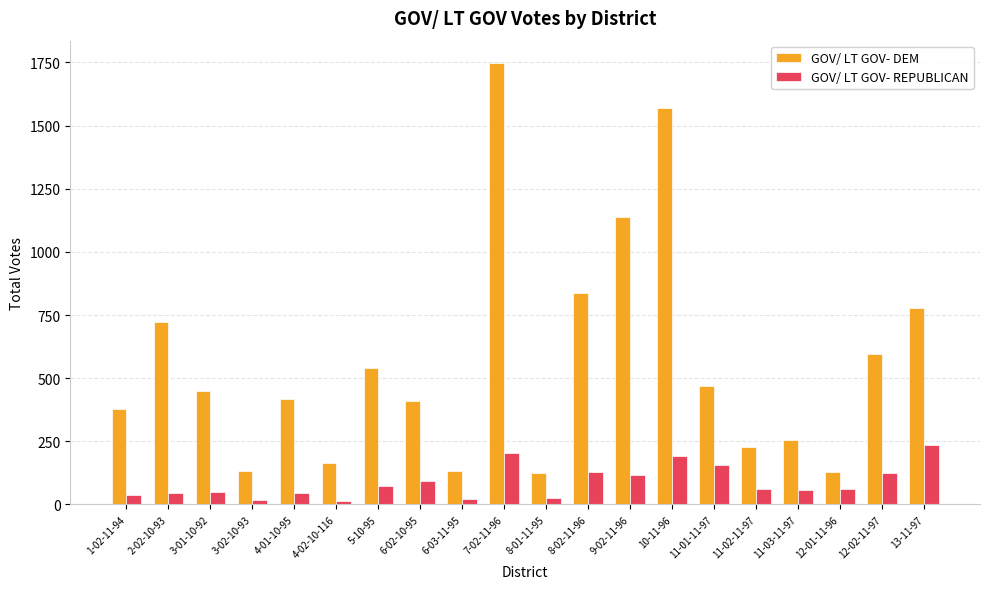

How many groups of bars are there?

20